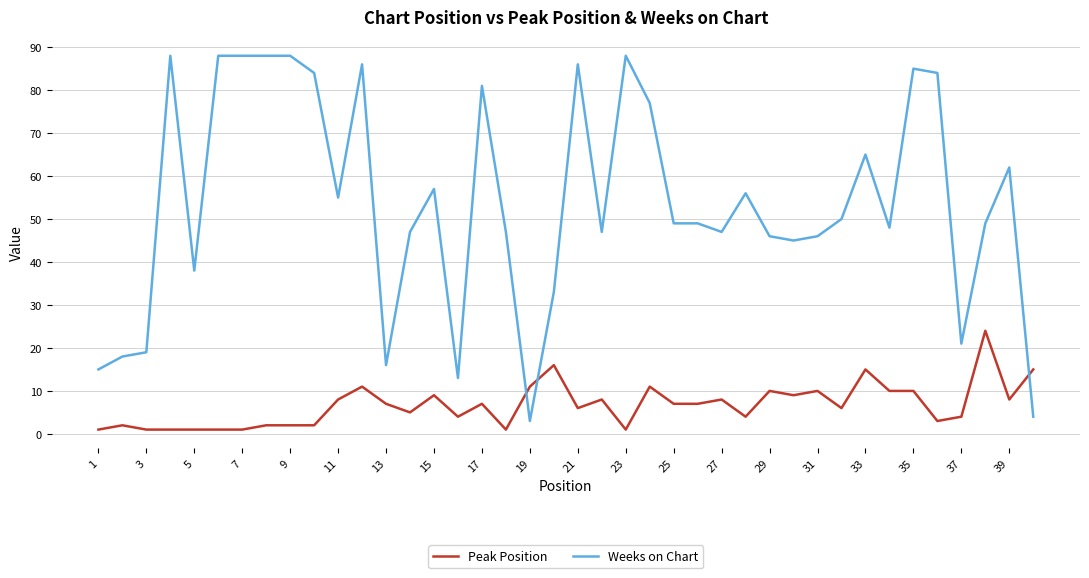

How many intersections are there between Weeks on Chart and Peak Position?

3